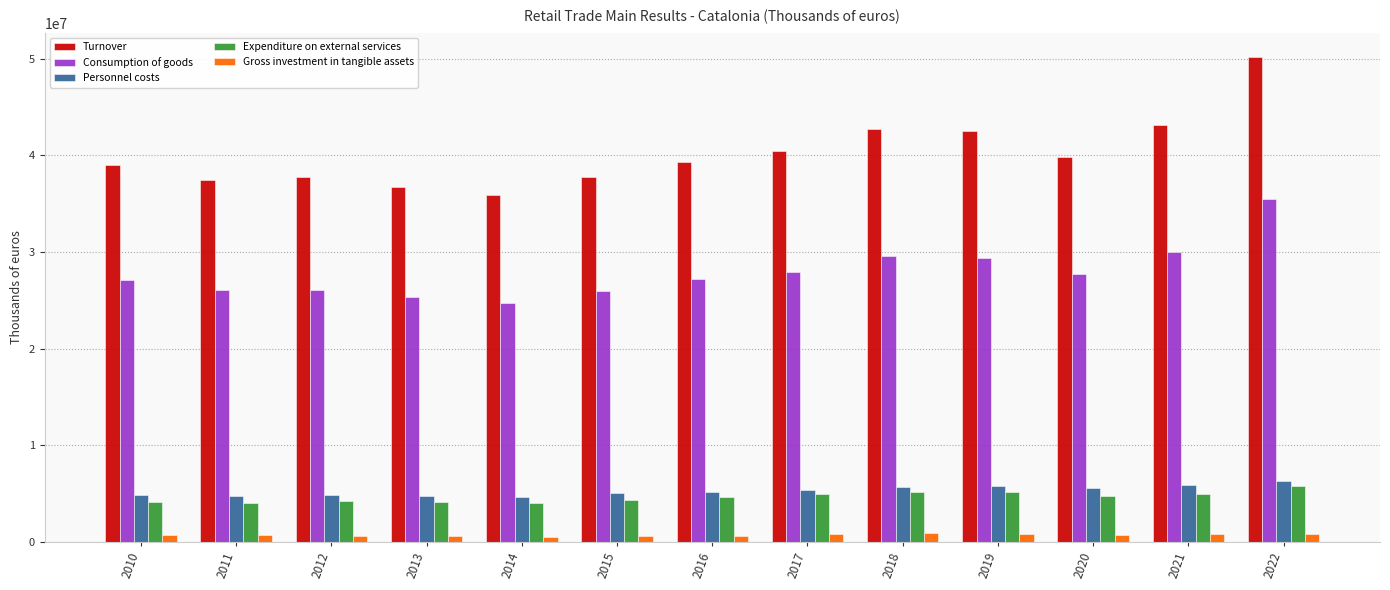

Is the value of Gross investment in tangible assets at 2017 greater than the value of Expenditure on external services at 2014?

No